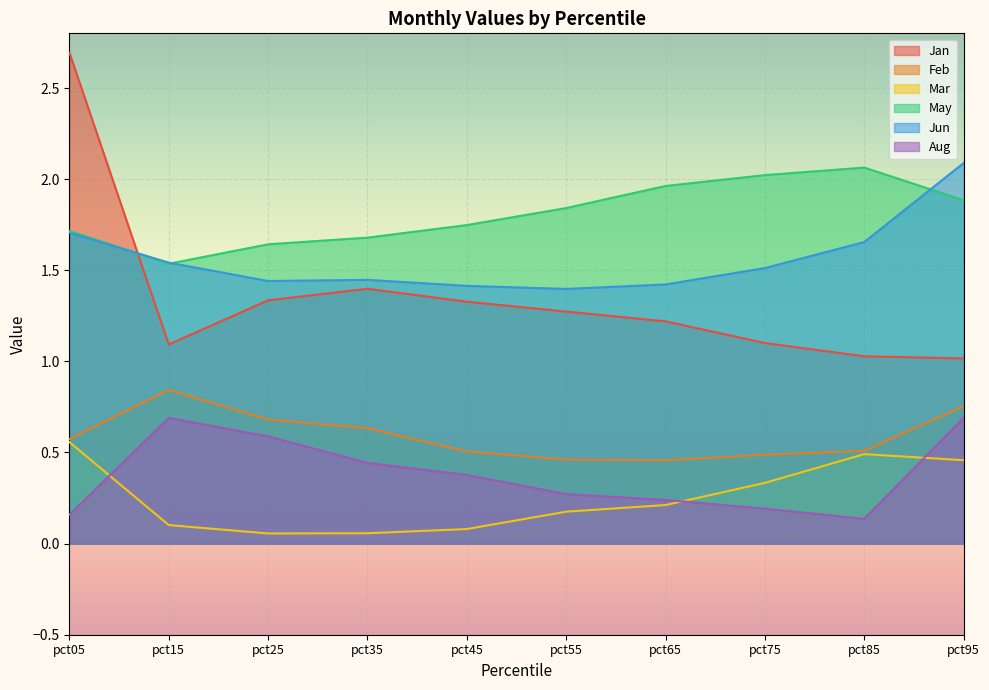

Is the value of Jan at pct25 greater than the value of Jun at pct35?

No